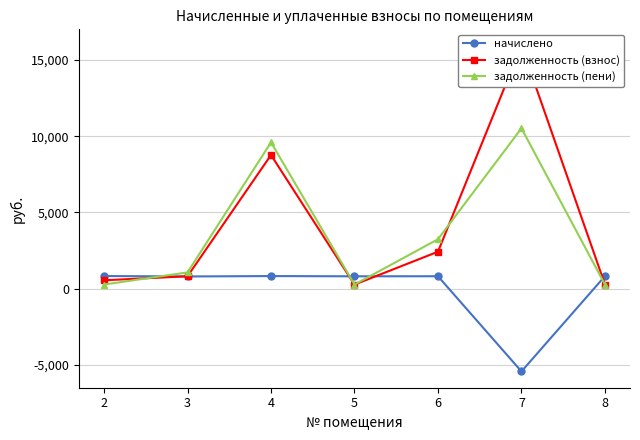

Between 4 and 7, which series saw the biggest shift?

задолженность (взнос)